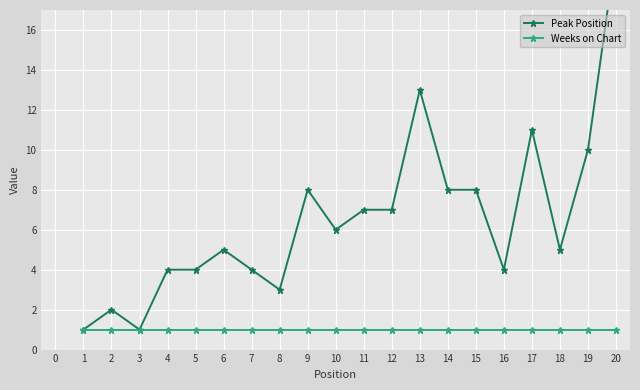

True or false: Peak Position and Weeks on Chart intersect in this chart.

False